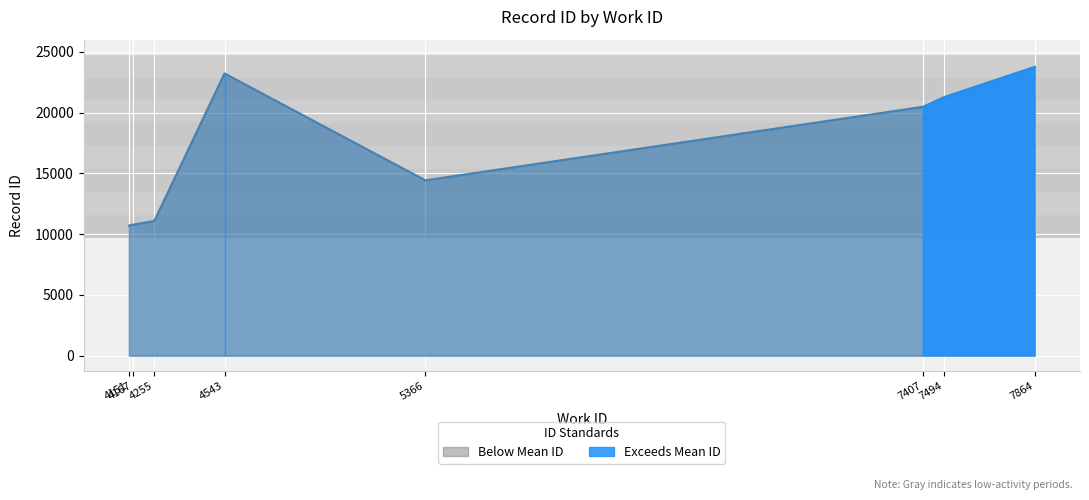

What is the difference between the maximum and second lowest values?

12990